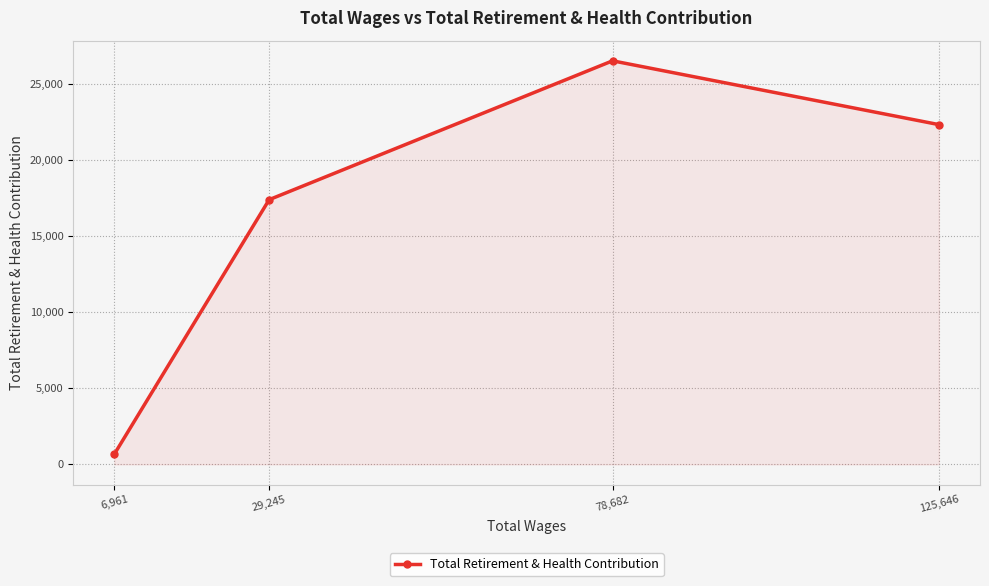

What is the label of the 3rd point from the left?

78,682